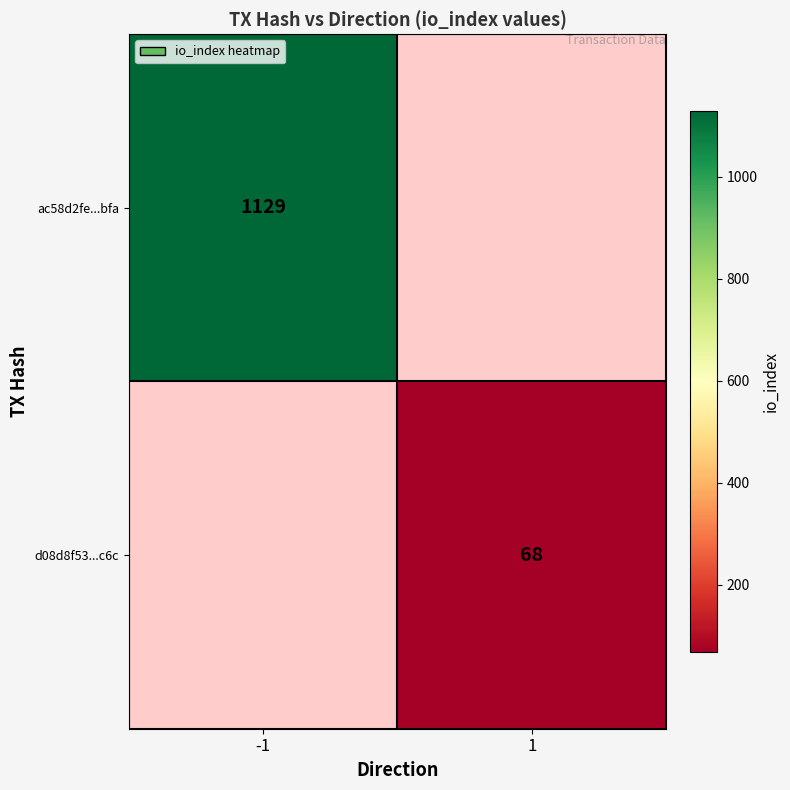

The value of ac58d2fe...bfa at -1 is 1129. True or false?

True